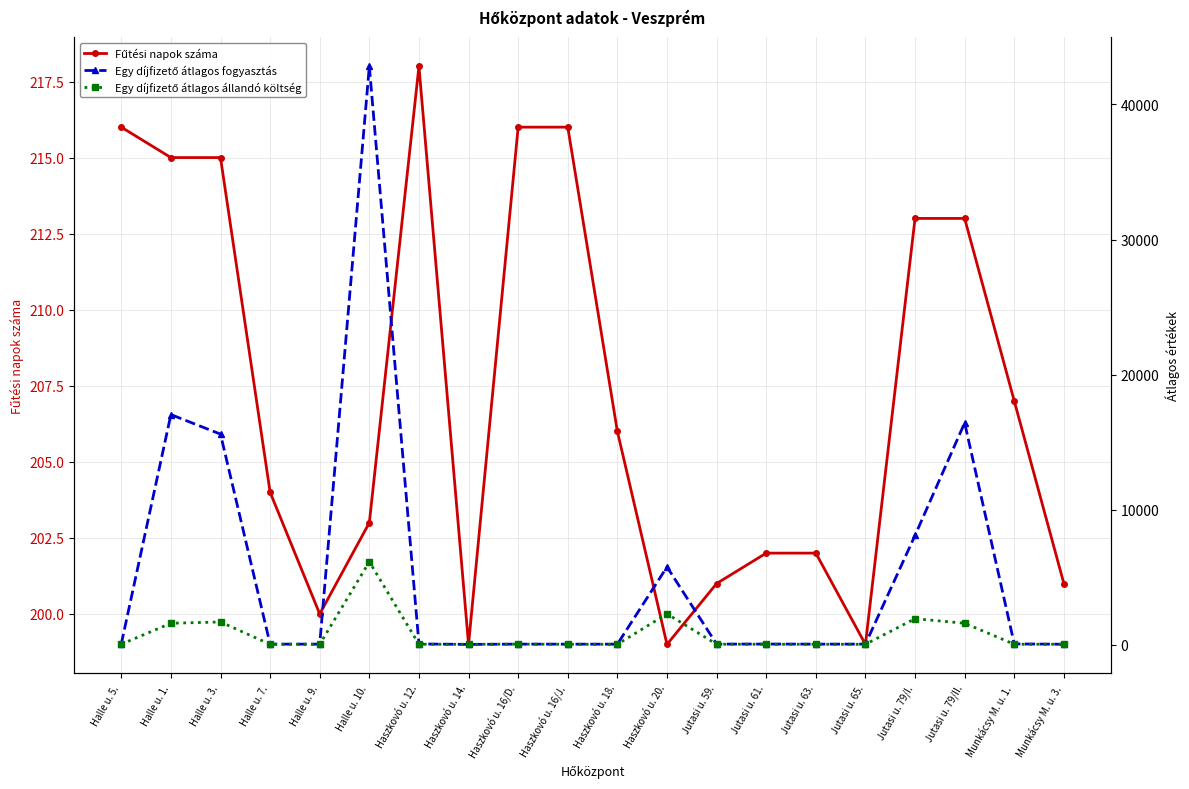

True or false: Egy díjfizető átlagos állandó költség and Fűtési napok száma intersect in this chart.

True